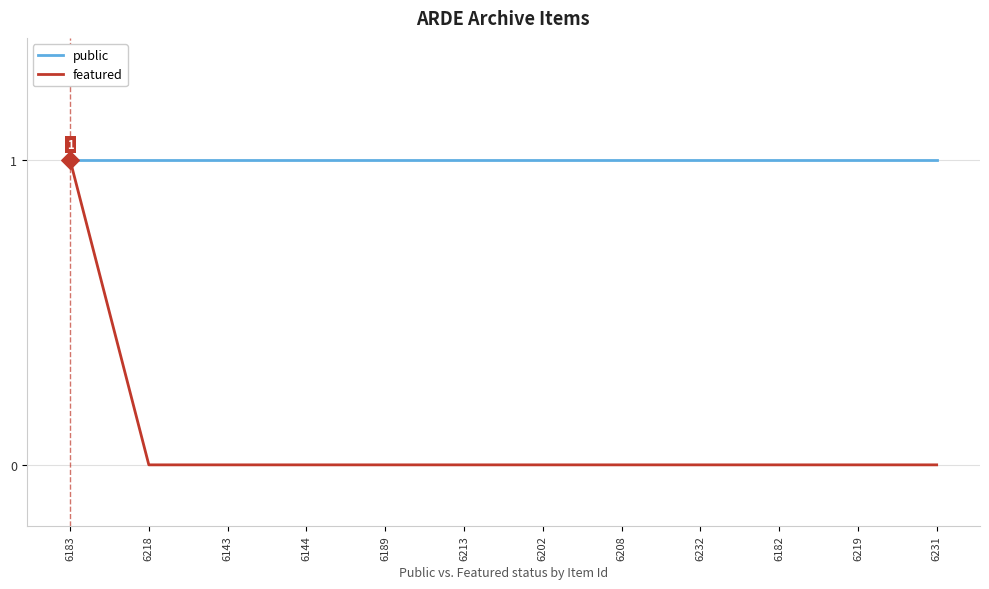

At which category is the sum across all series the highest?

6183